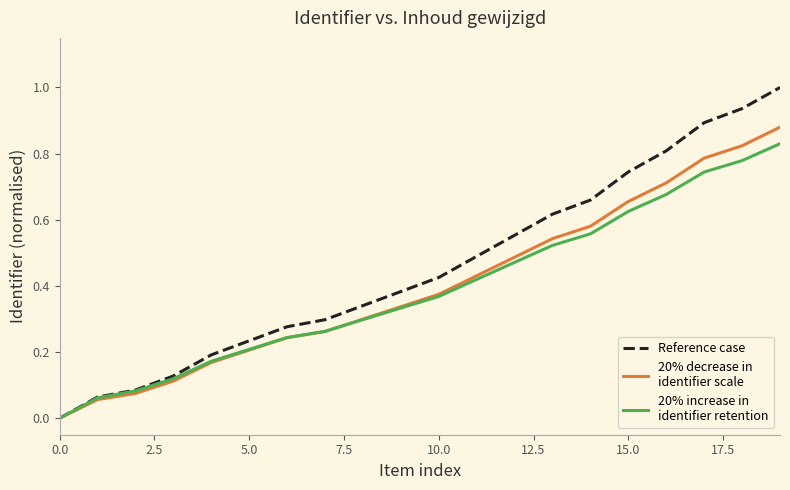

What is the greatest value displayed?

1.0